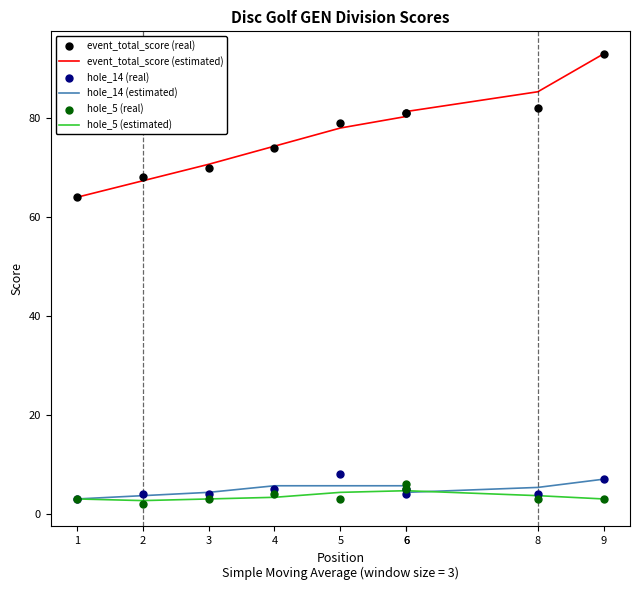

Is the value of hole_5 (real) at 9 greater than the value of hole_14 (real) at 6?

No